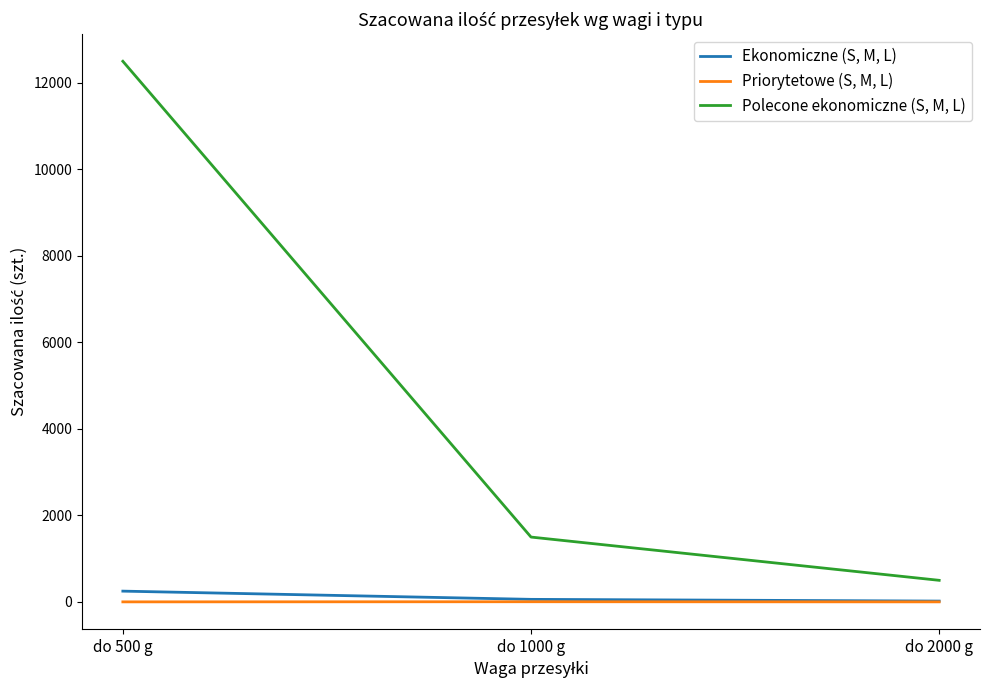

The Polecone ekonomiczne (S, M, L) series shows 500 at do 2000 g. True or false?

True